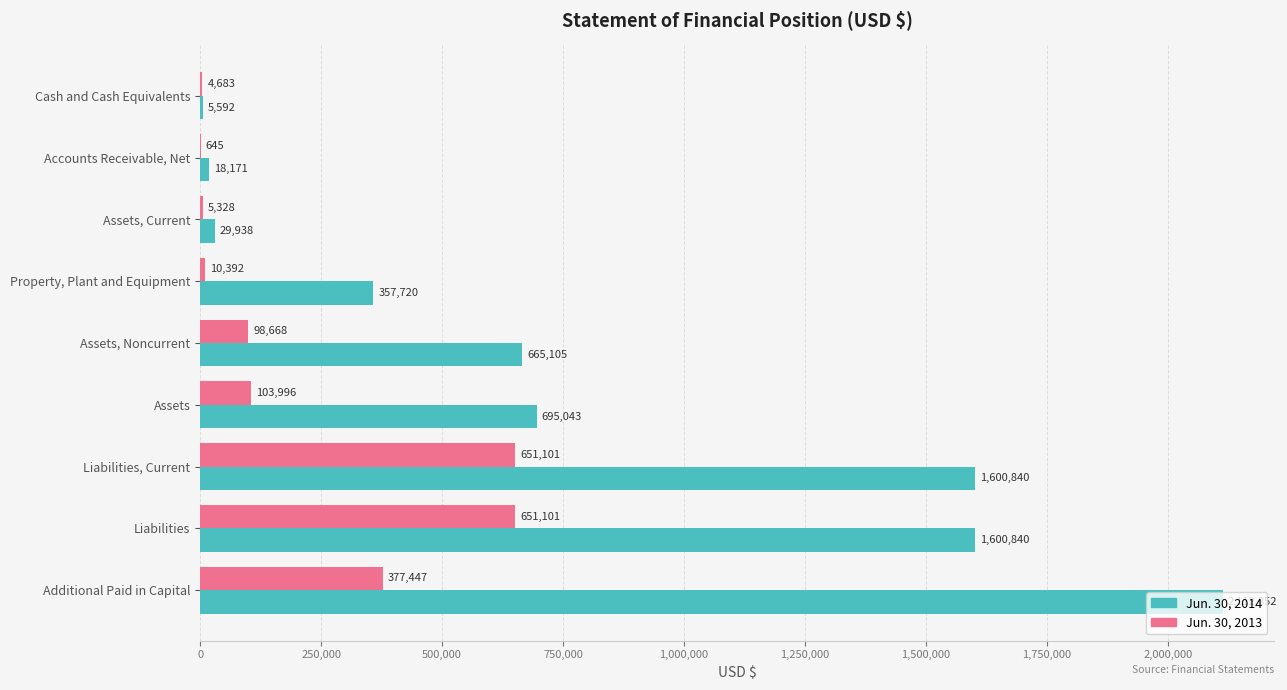

What is the highest value of the Jun. 30, 2014 series?

2112852